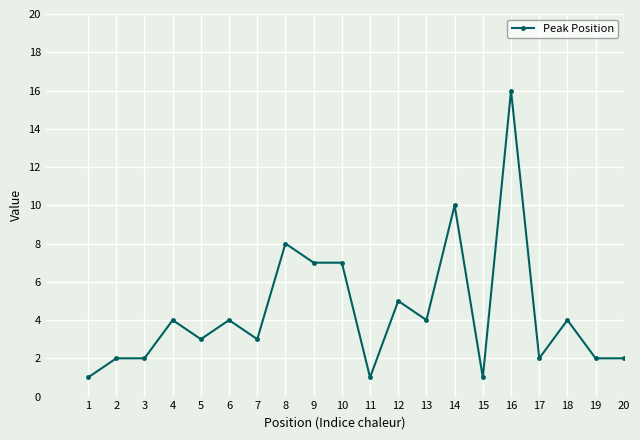

At which label is the value closest to 8?

8